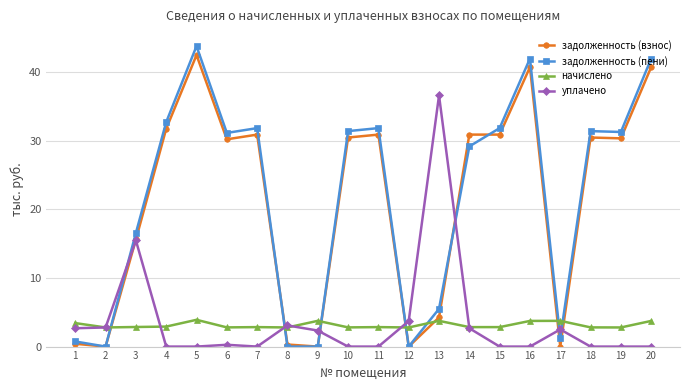

What are all the series names shown in the legend?

задолженность (взнос), задолженность (пени), начислено, уплачено